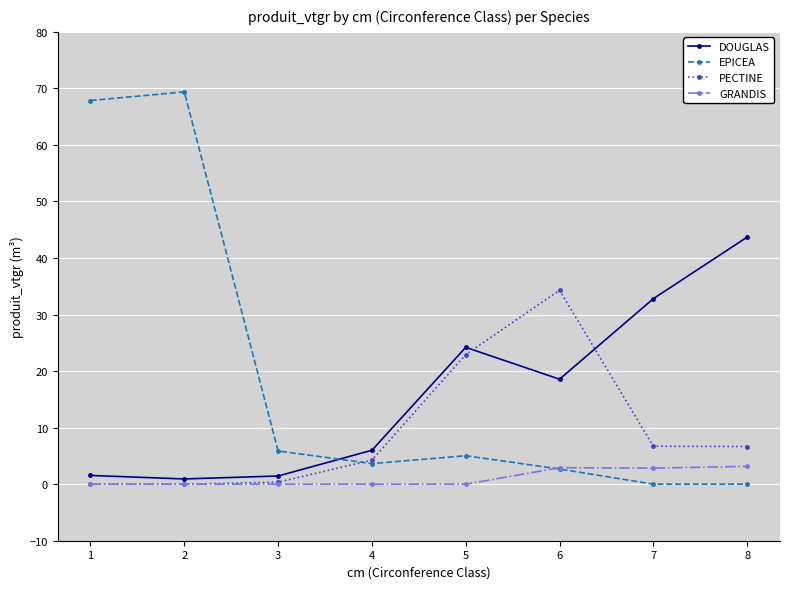

What is the value of the DOUGLAS point at the 6th from the left?

18.6